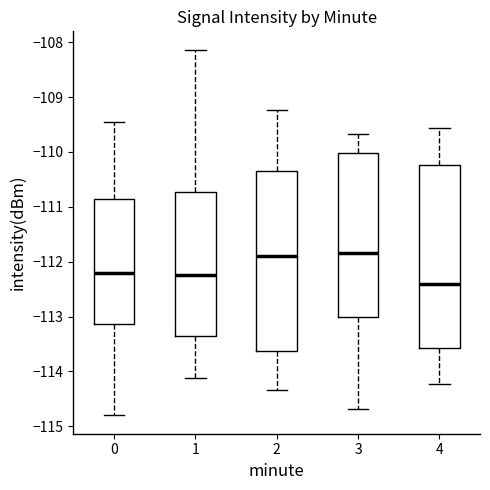

Where is the lower edge of the box at x = 2 on the y-axis? The values are not printed on the chart, so give them approximately, as read against the axis.

-113.6